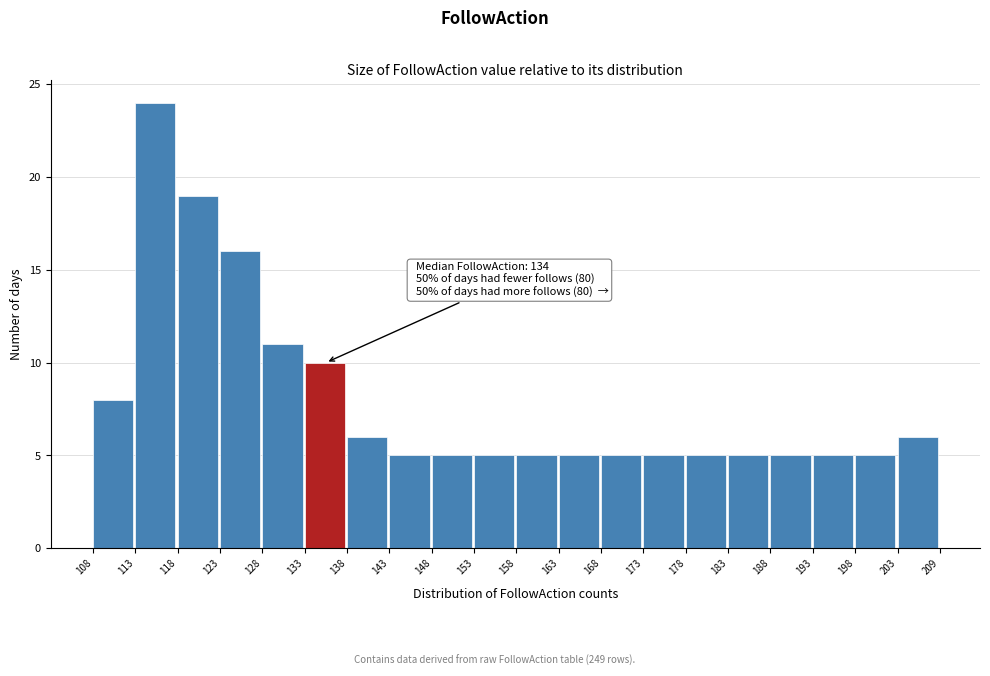

Which range on the x-axis has the tallest bar?

113 to 118